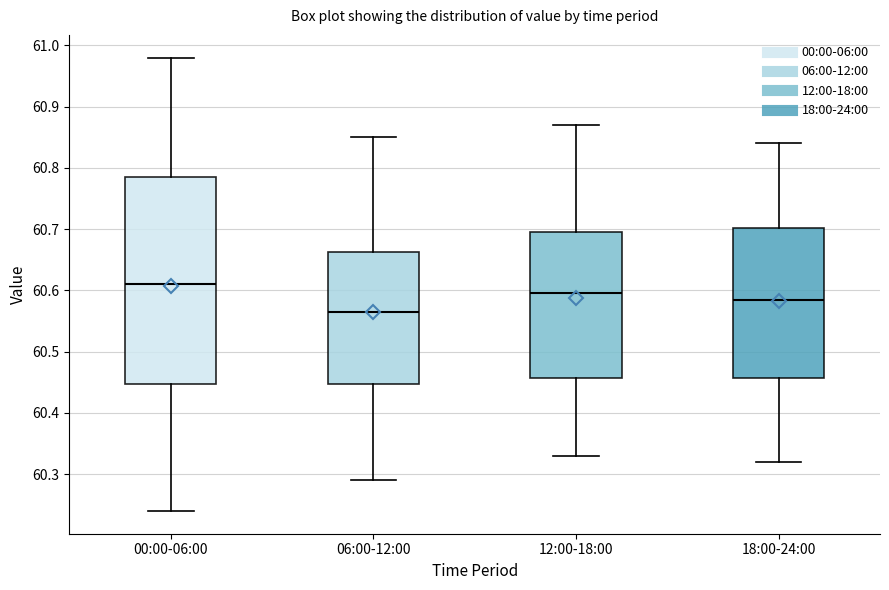

Where does the lower whisker of the box for 12:00-18:00 end on the y-axis? The values are not printed on the chart, so give them approximately, as read against the axis.

60.33